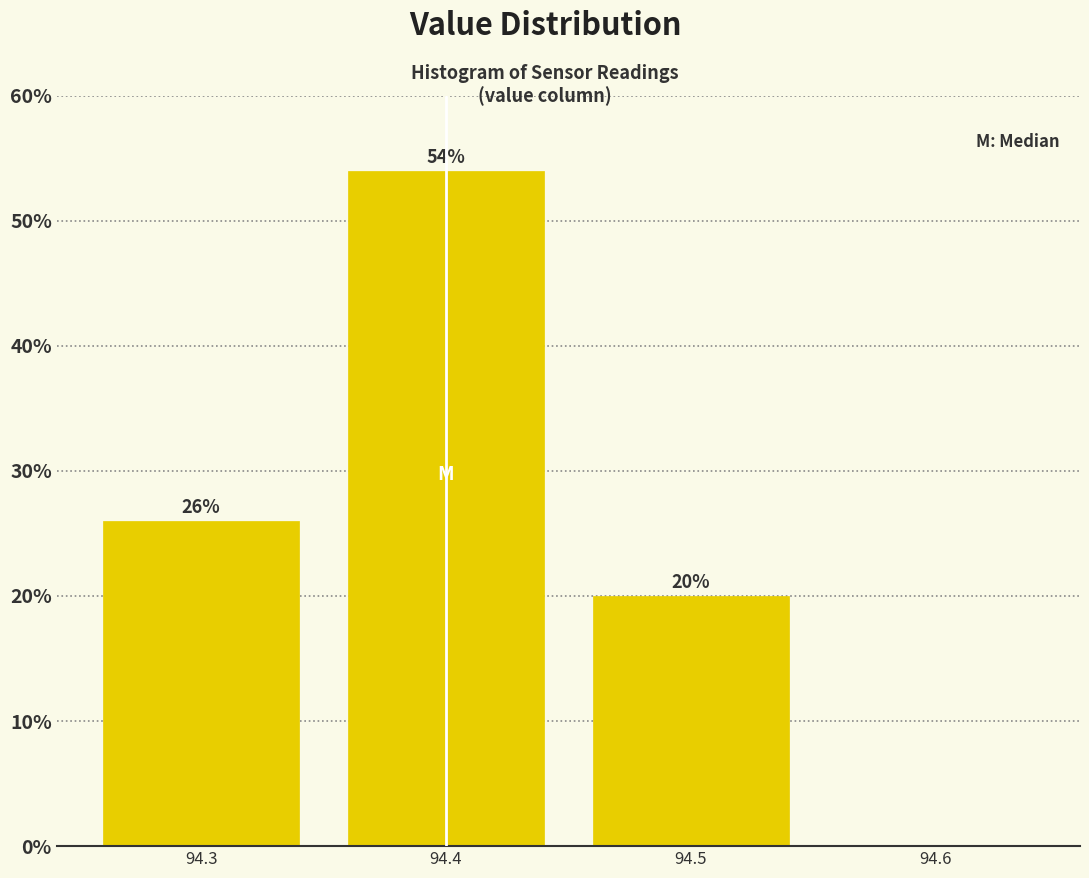

Over which range of the x-axis is the bar tallest?

94.35 to 94.45